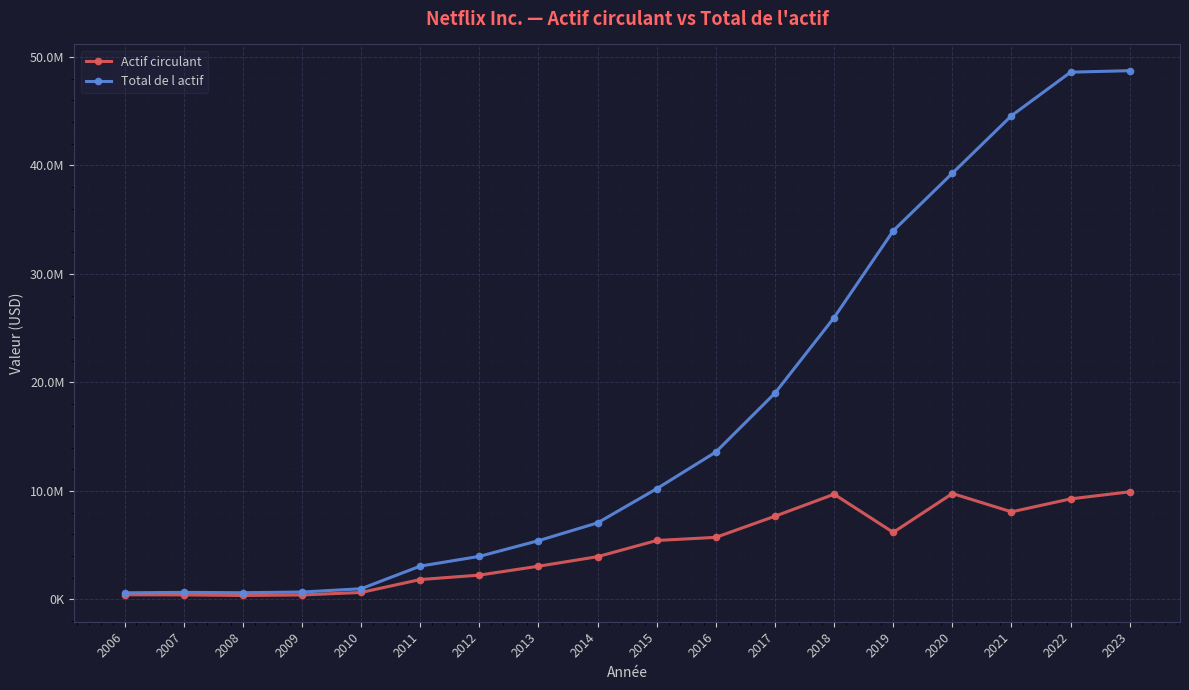

What is the total value across all series at 2009?

1090747